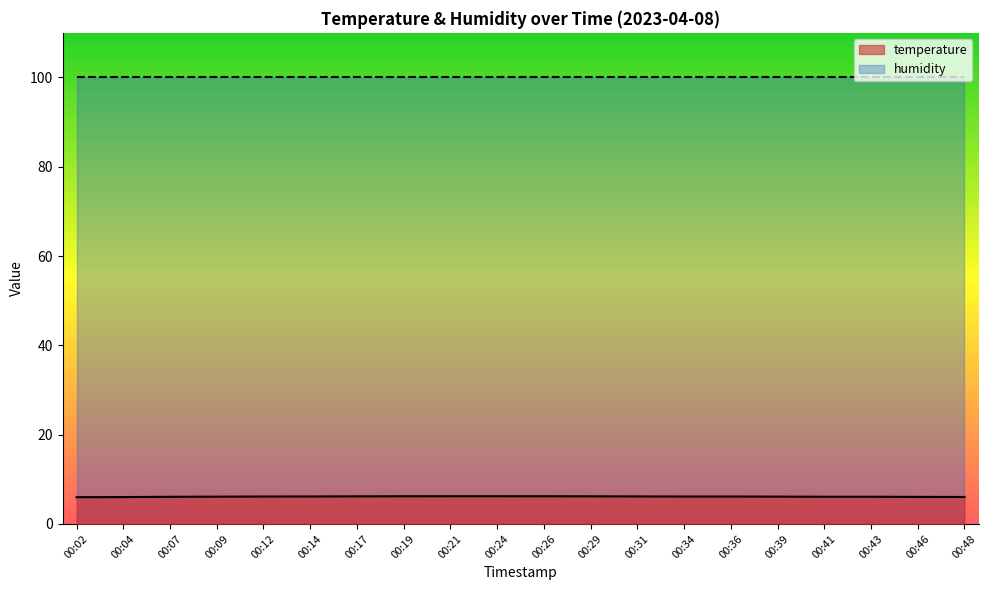

What is the sum of all values?

122.5